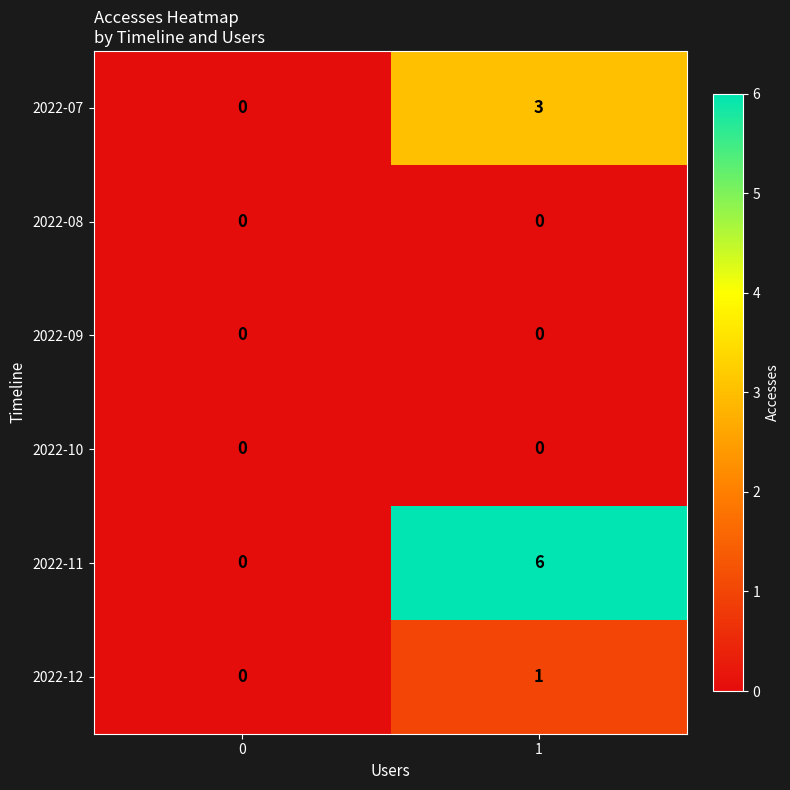

List the labels in order of 2022-12 value, largest first.

1, 0